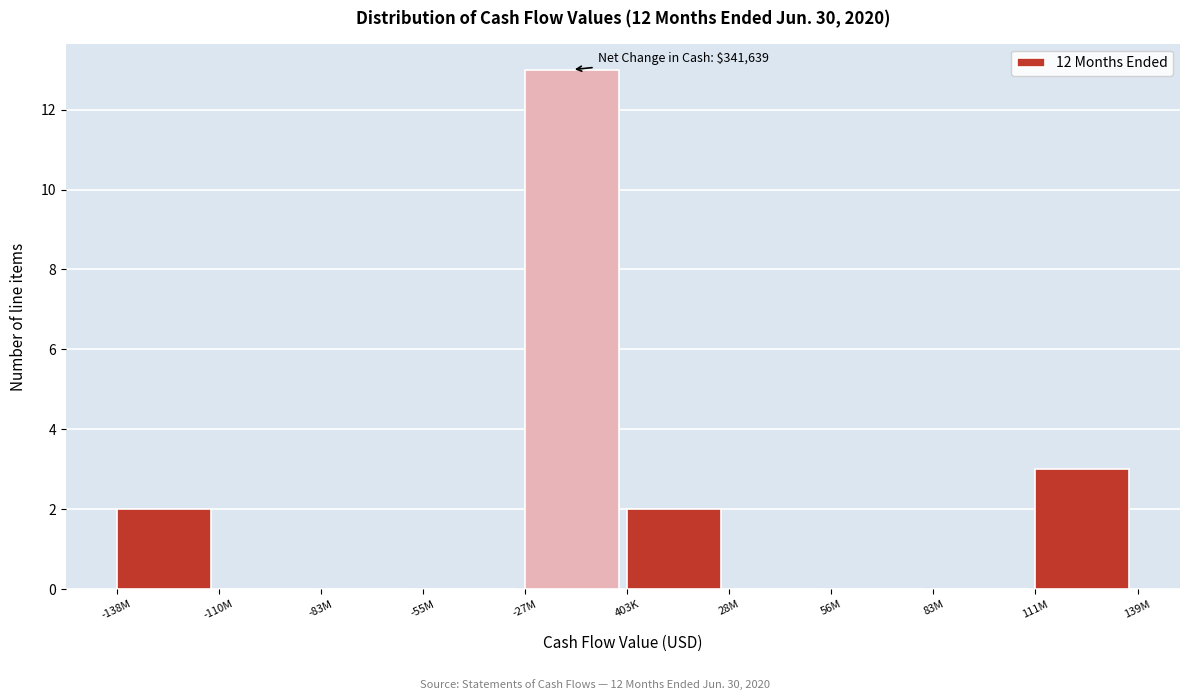

Reading right to left, transcribe all the data shown in this chart.

111M=3	83M=0	56M=0	28M=0	403K=2	-27M=13	-55M=0	-83M=0	-110M=0	-138M=2